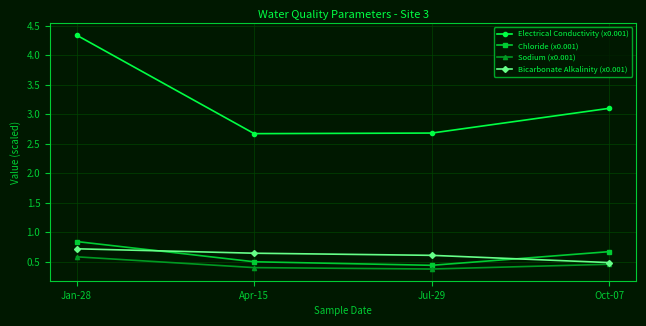

Which series has the largest range (max minus min)?

Electrical Conductivity (x0.001)